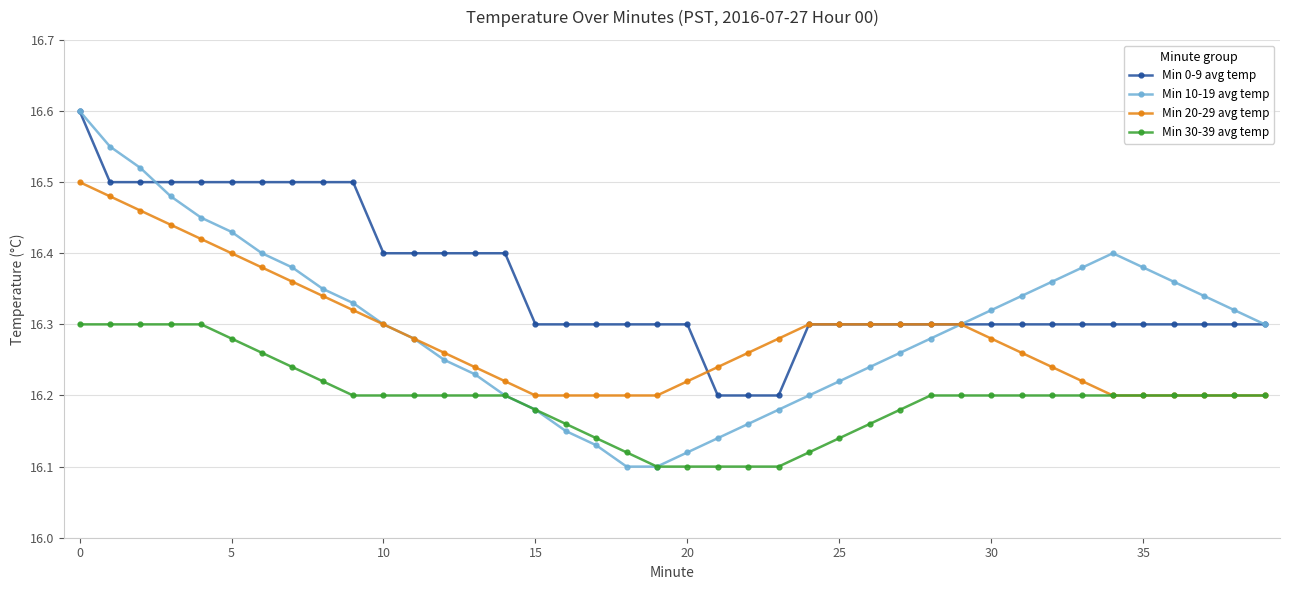

Count the Min 20-29 avg temp values in the range 16 to 17.

40